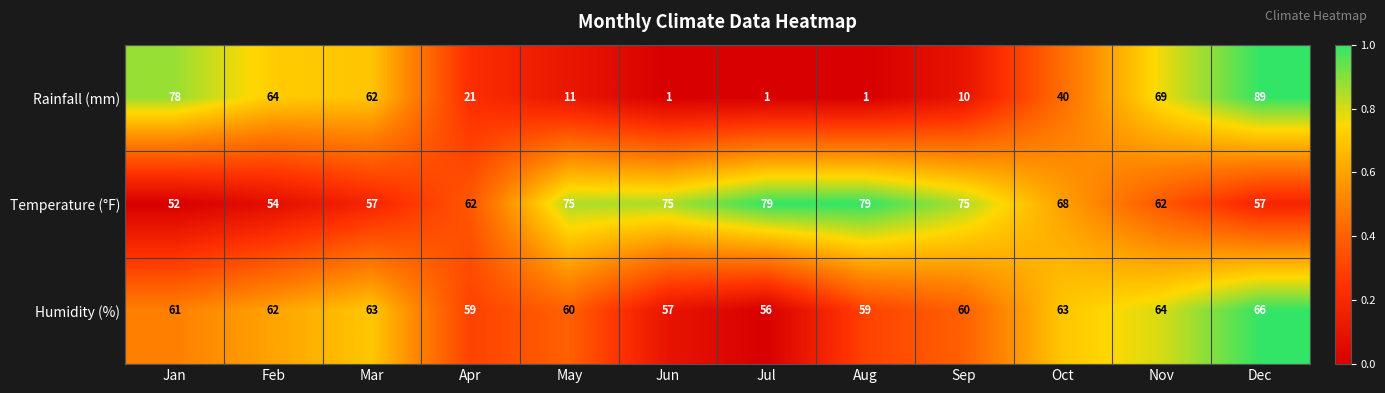

List the series in order of their overall mean, highest first.

Temperature (°F), Humidity (%), Rainfall (mm)